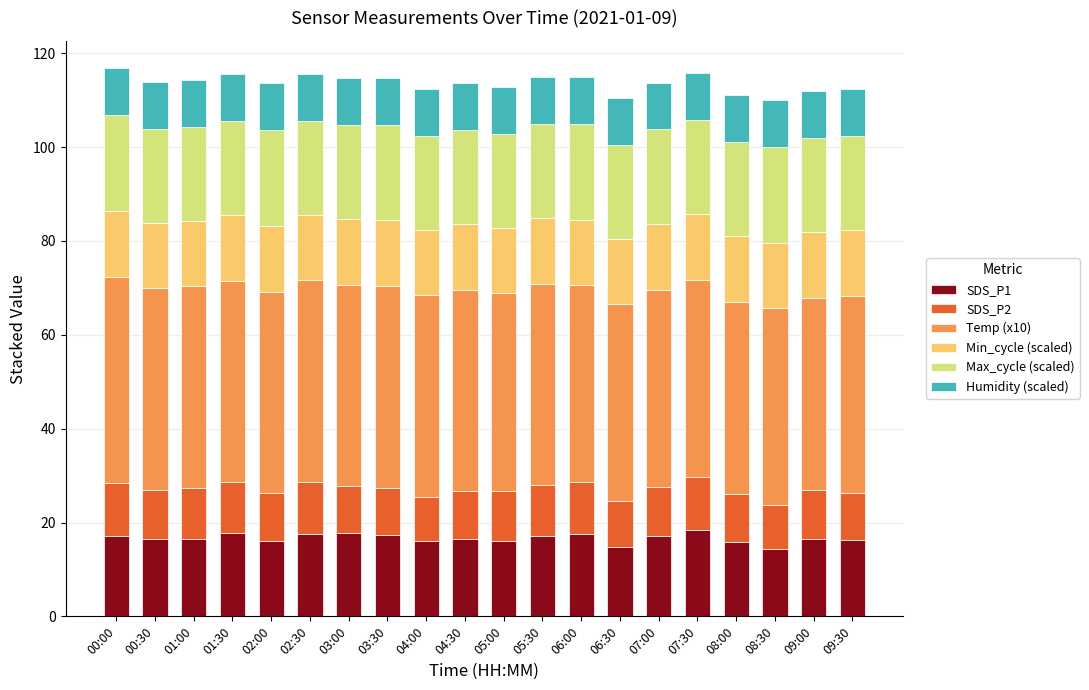

The SDS_P1 series shows 10.5 at 07:00. True or false?

False